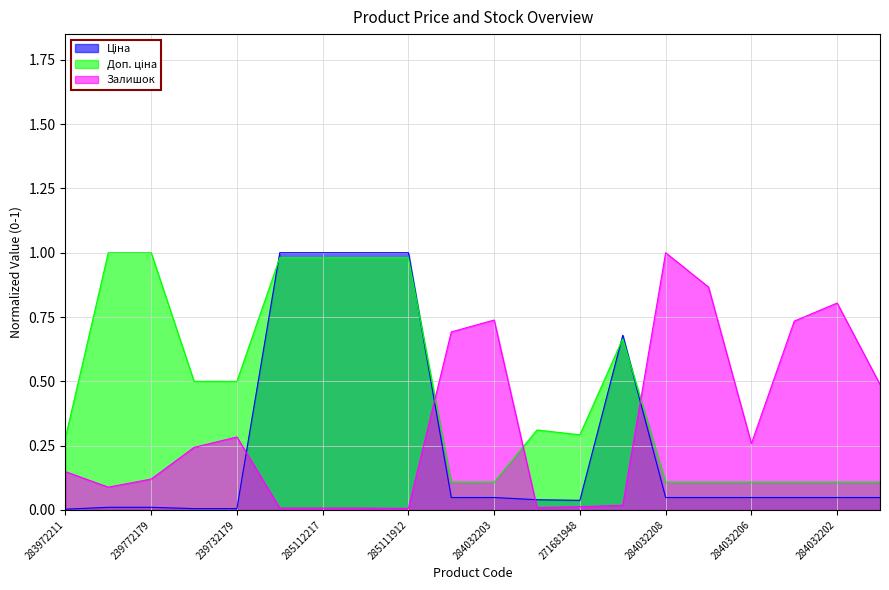

Which series has the widest spread of values?

Ціна